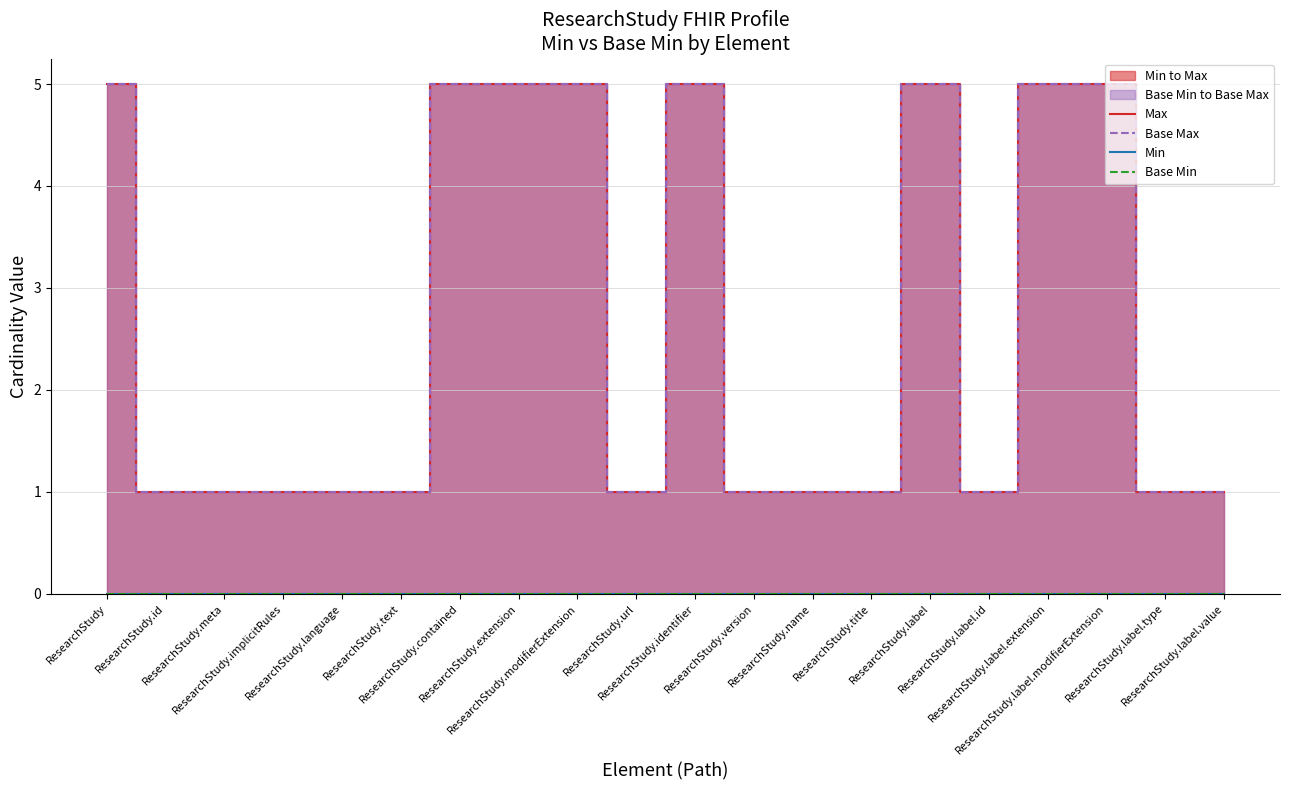

Reading left to right, extract all data points from this chart.

Max: ResearchStudy=5	ResearchStudy.id=1	ResearchStudy.meta=1	ResearchStudy.implicitRules=1	ResearchStudy.language=1	ResearchStudy.text=1	ResearchStudy.contained=5	ResearchStudy.extension=5	ResearchStudy.modifierExtension=5	ResearchStudy.url=1	ResearchStudy.identifier=5	ResearchStudy.version=1	ResearchStudy.name=1	ResearchStudy.title=1	ResearchStudy.label=5	ResearchStudy.label.id=1	ResearchStudy.label.extension=5	ResearchStudy.label.modifierExtension=5	ResearchStudy.label.type=1	ResearchStudy.label.value=1
Base Max: ResearchStudy=5	ResearchStudy.id=1	ResearchStudy.meta=1	ResearchStudy.implicitRules=1	ResearchStudy.language=1	ResearchStudy.text=1	ResearchStudy.contained=5	ResearchStudy.extension=5	ResearchStudy.modifierExtension=5	ResearchStudy.url=1	ResearchStudy.identifier=5	ResearchStudy.version=1	ResearchStudy.name=1	ResearchStudy.title=1	ResearchStudy.label=5	ResearchStudy.label.id=1	ResearchStudy.label.extension=5	ResearchStudy.label.modifierExtension=5	ResearchStudy.label.type=1	ResearchStudy.label.value=1
Min: ResearchStudy=0	ResearchStudy.id=0	ResearchStudy.meta=0	ResearchStudy.implicitRules=0	ResearchStudy.language=0	ResearchStudy.text=0	ResearchStudy.contained=0	ResearchStudy.extension=0	ResearchStudy.modifierExtension=0	ResearchStudy.url=0	ResearchStudy.identifier=0	ResearchStudy.version=0	ResearchStudy.name=0	ResearchStudy.title=0	ResearchStudy.label=0	ResearchStudy.label.id=0	ResearchStudy.label.extension=0	ResearchStudy.label.modifierExtension=0	ResearchStudy.label.type=0	ResearchStudy.label.value=0
Base Min: ResearchStudy=0	ResearchStudy.id=0	ResearchStudy.meta=0	ResearchStudy.implicitRules=0	ResearchStudy.language=0	ResearchStudy.text=0	ResearchStudy.contained=0	ResearchStudy.extension=0	ResearchStudy.modifierExtension=0	ResearchStudy.url=0	ResearchStudy.identifier=0	ResearchStudy.version=0	ResearchStudy.name=0	ResearchStudy.title=0	ResearchStudy.label=0	ResearchStudy.label.id=0	ResearchStudy.label.extension=0	ResearchStudy.label.modifierExtension=0	ResearchStudy.label.type=0	ResearchStudy.label.value=0